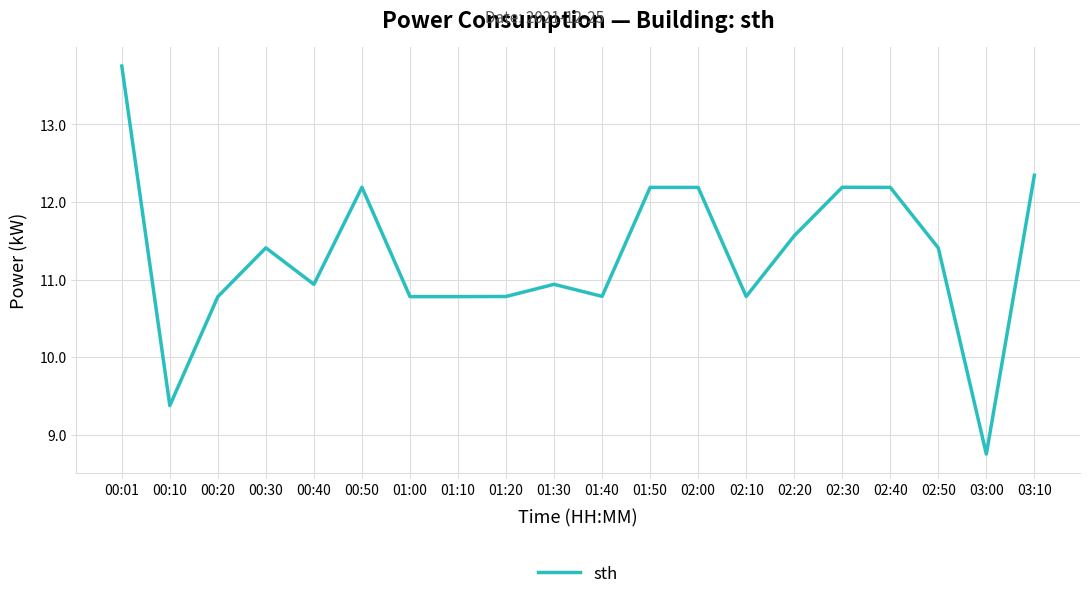

What is the maximum value shown in the chart?

13.8